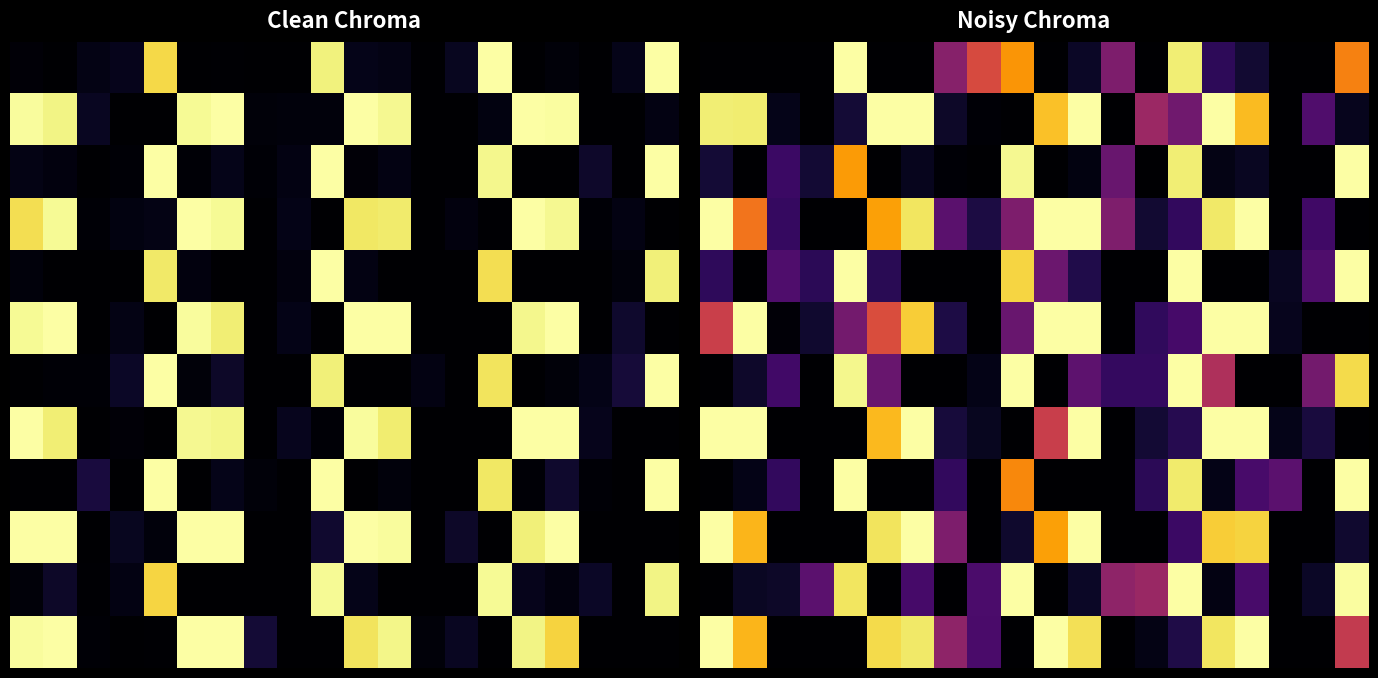

At how many categories does at least one series exceed 0?

20